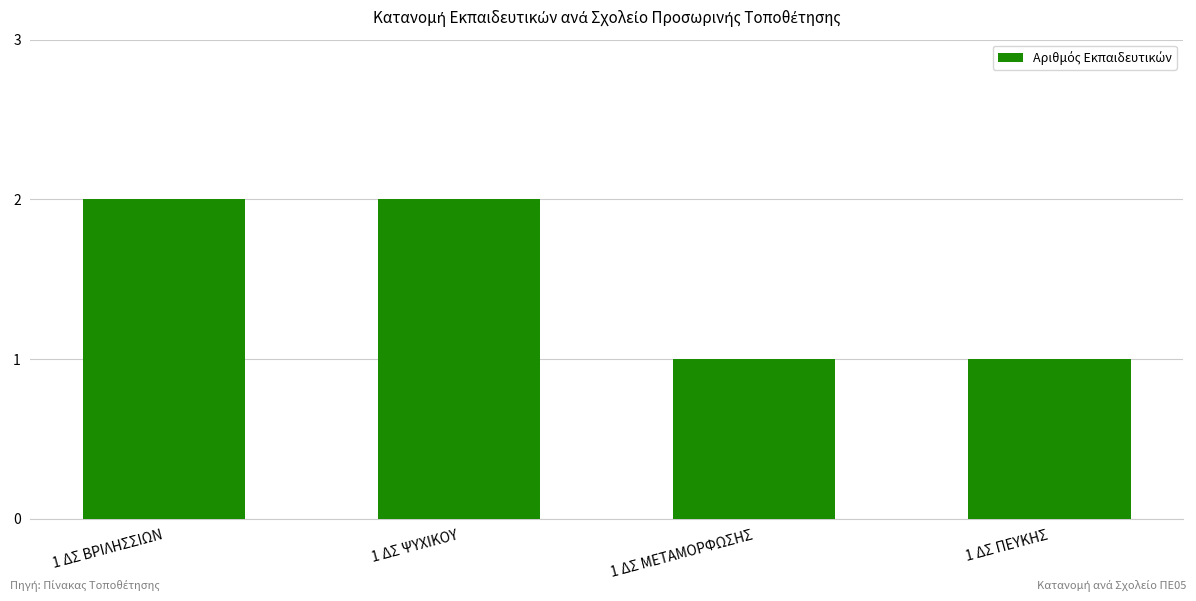

Approximately how many times larger is the value at 1 ΔΣ ΠΕΥΚΗΣ compared to 1 ΔΣ ΜΕΤΑΜΟΡΦΩΣΗΣ?

1.0